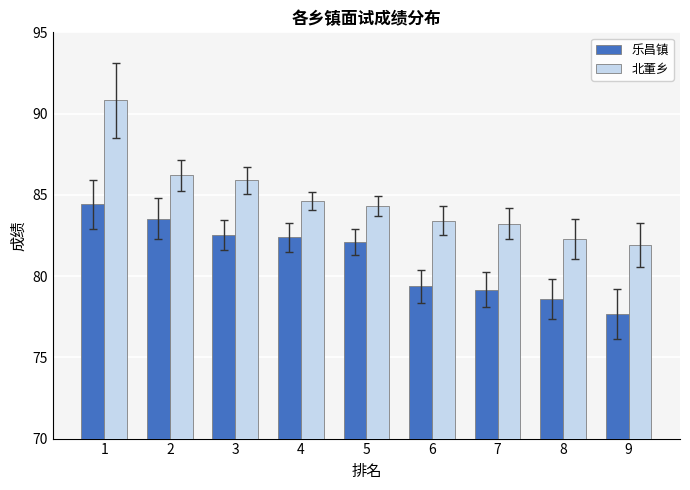

Reading left to right, transcribe all the data shown in this chart.

乐昌镇: 1=84.4	2=83.5	3=82.5	4=82.4	5=82.1	6=79.4	7=79.2	8=78.6	9=77.7
北董乡: 1=90.8	2=86.2	3=85.9	4=84.6	5=84.3	6=83.4	7=83.2	8=82.3	9=81.9